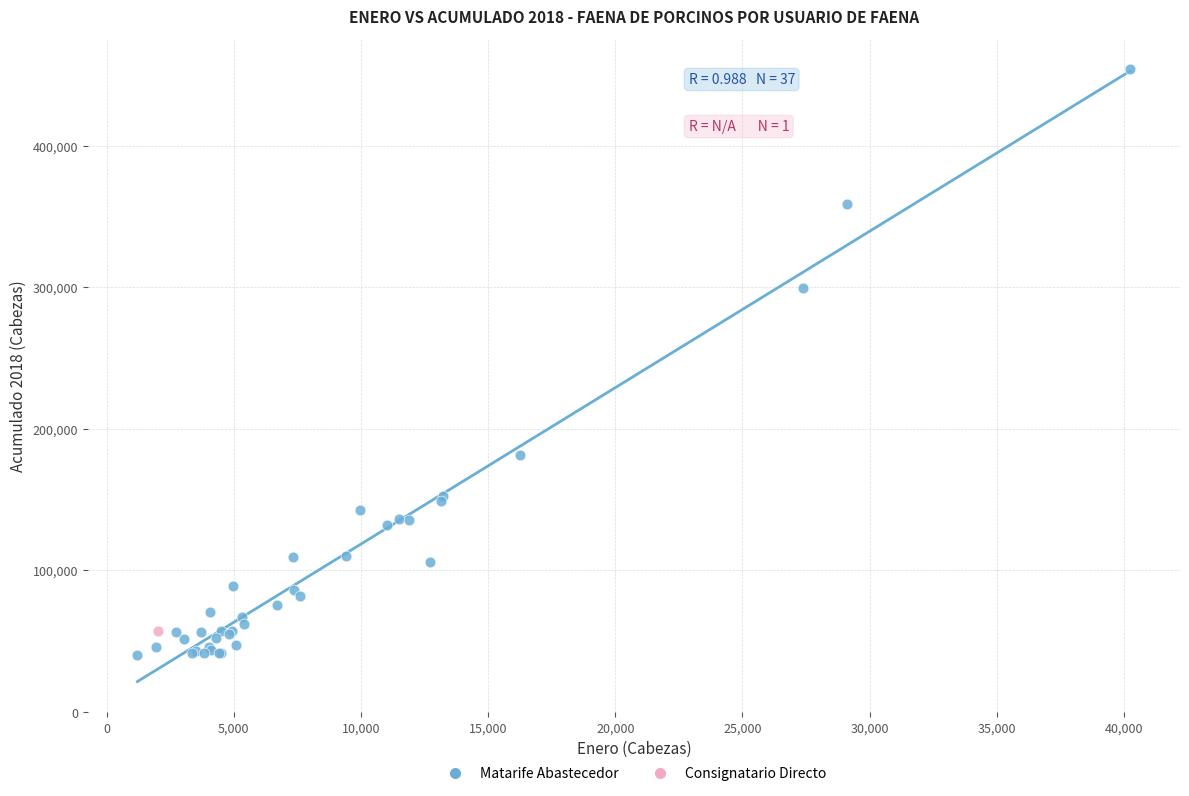

What are all the series names shown in the legend?

Matarife Abastecedor, Consignatario Directo